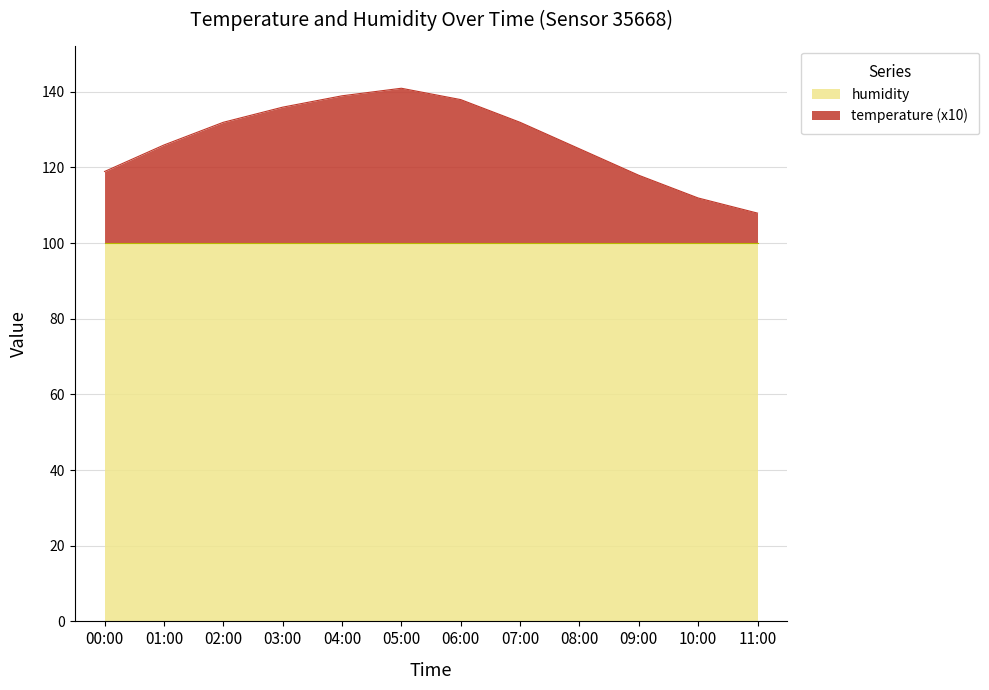

Which has a higher value, 03:00 or 02:00?

03:00